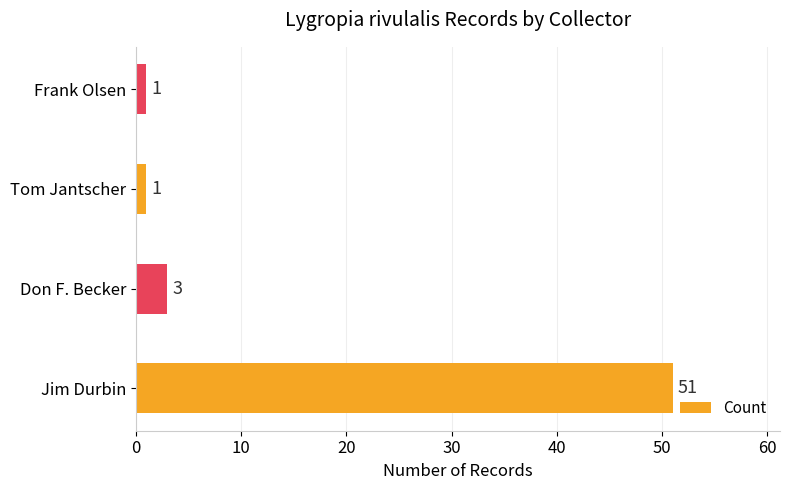

Reading top to bottom, what are all the values shown in this chart?

Frank Olsen=1	Tom Jantscher=1	Don F. Becker=3	Jim Durbin=51